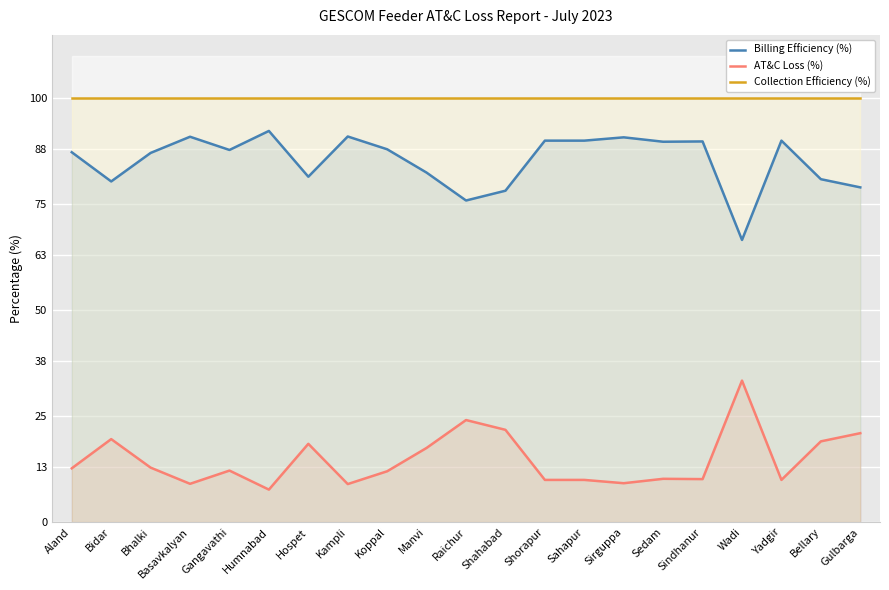

Which series has the widest spread of values?

Billing Efficiency (%)